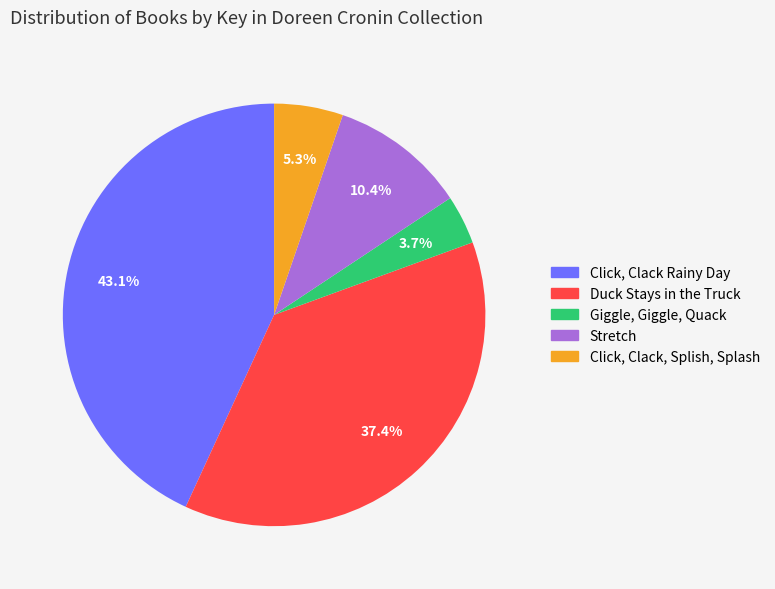

How many slices are in this pie chart?

5